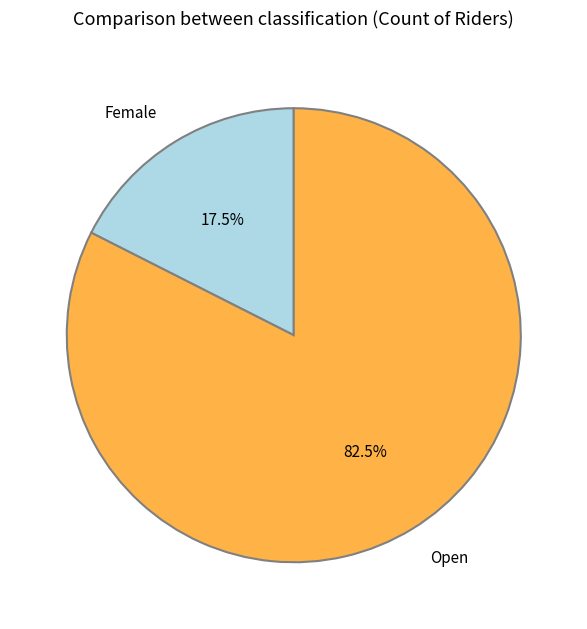

Approximately how many times larger is the value at Open compared to Female?

4.7